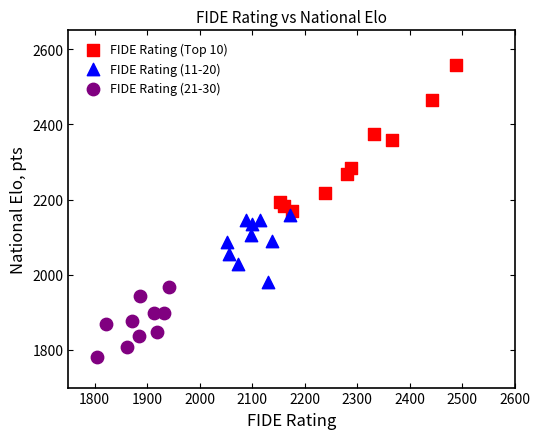

Which series reaches the minimum Y coordinate?

FIDE Rating (21-30)